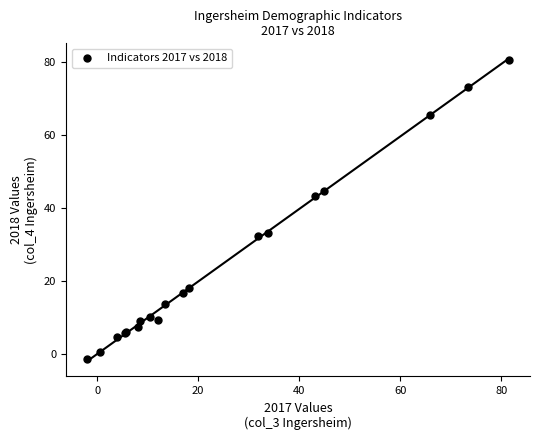

What Y value in the scatter plot is closest to 39?

43.3